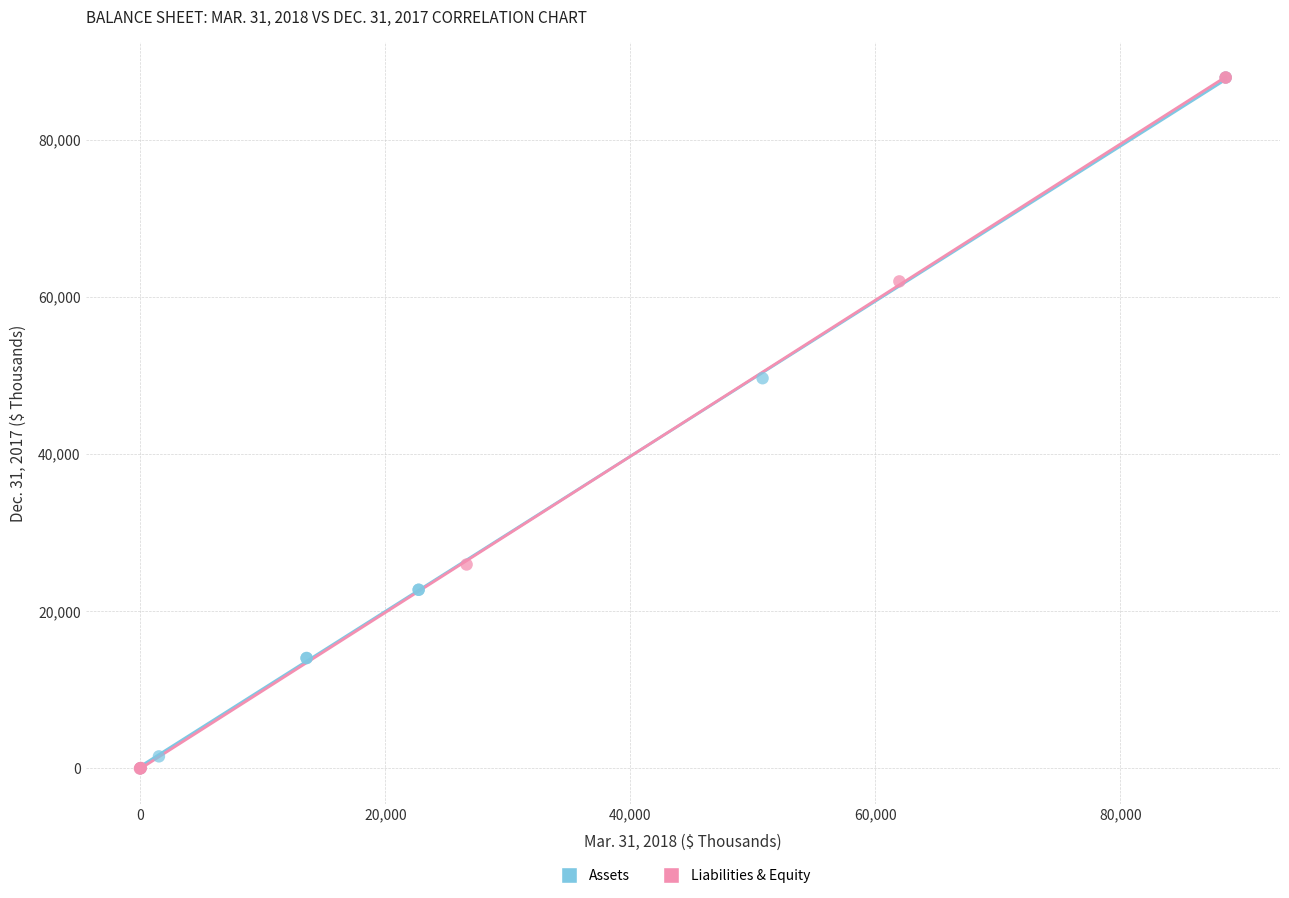

What are all the series names shown in the legend?

Assets, Liabilities & Equity